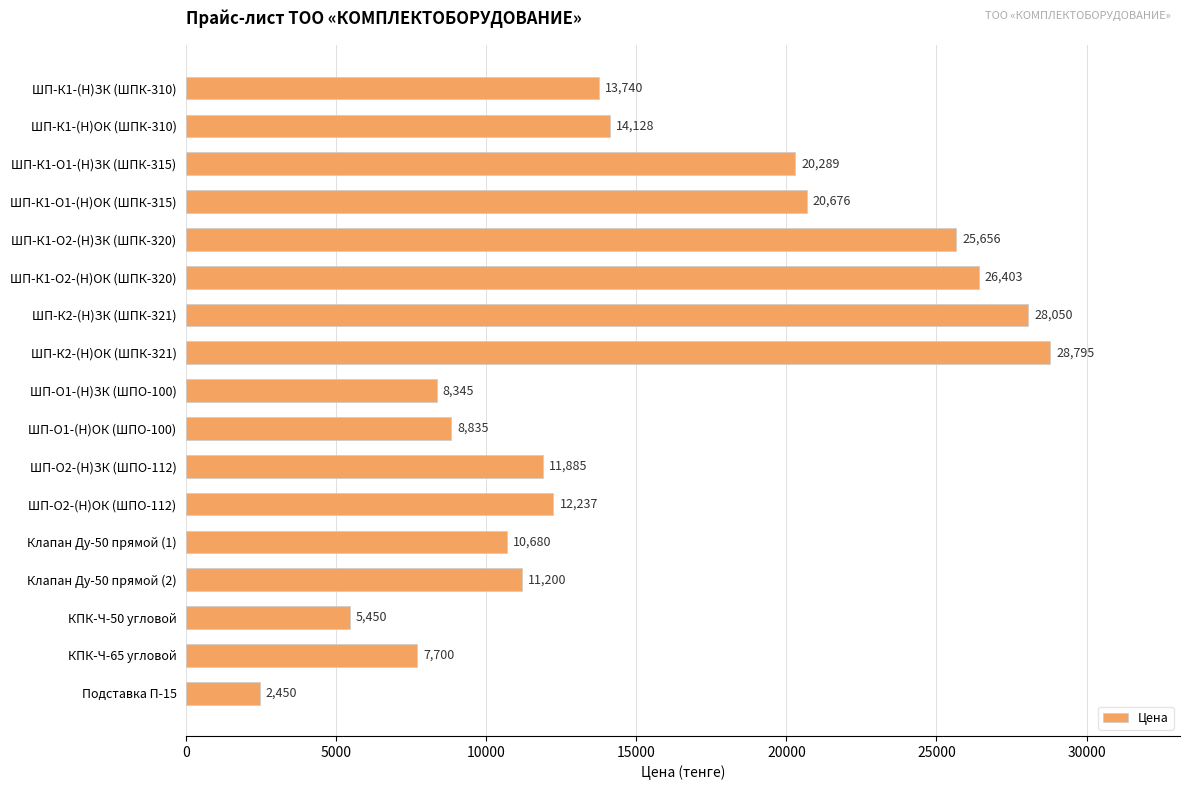

Read the value at ШП-О1-(Н)ОК (ШПО-100), to the nearest 100.

8800